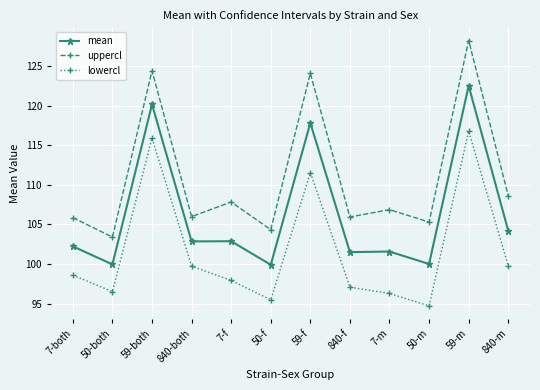

Between 50-both and 59-f, which series saw the biggest shift?

uppercl